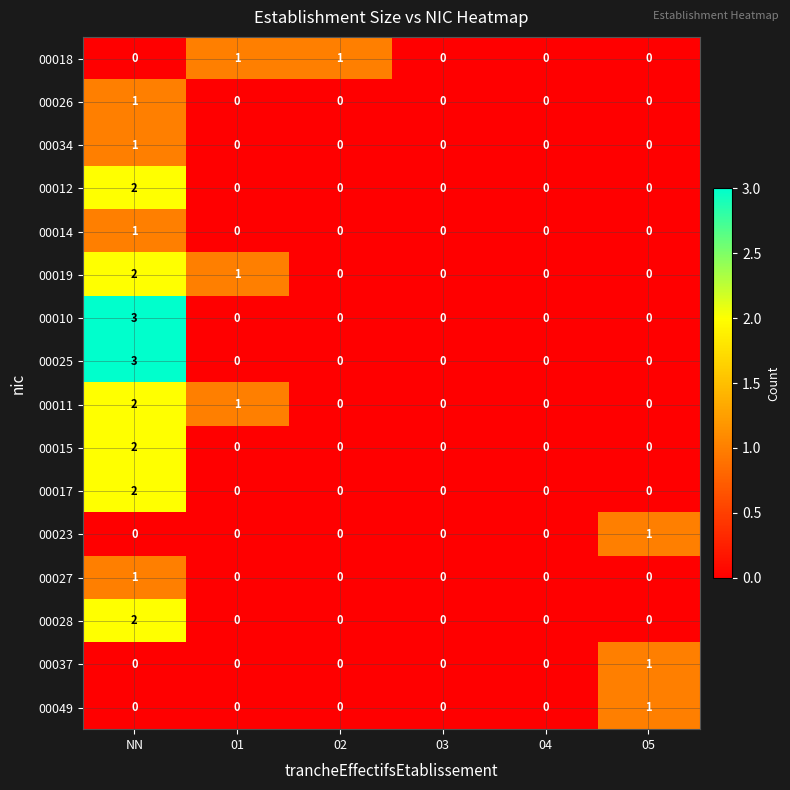

Is it true that 00049 equals 0 at 01?

True